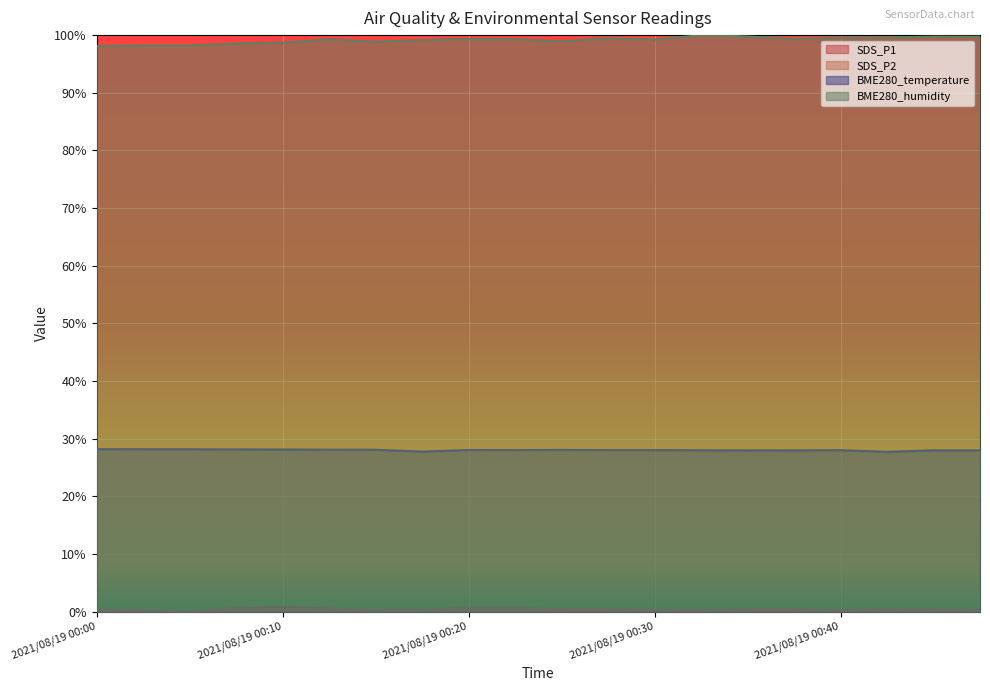

What is the difference between the highest and lowest values at 2021/08/19 00:23?

1.0